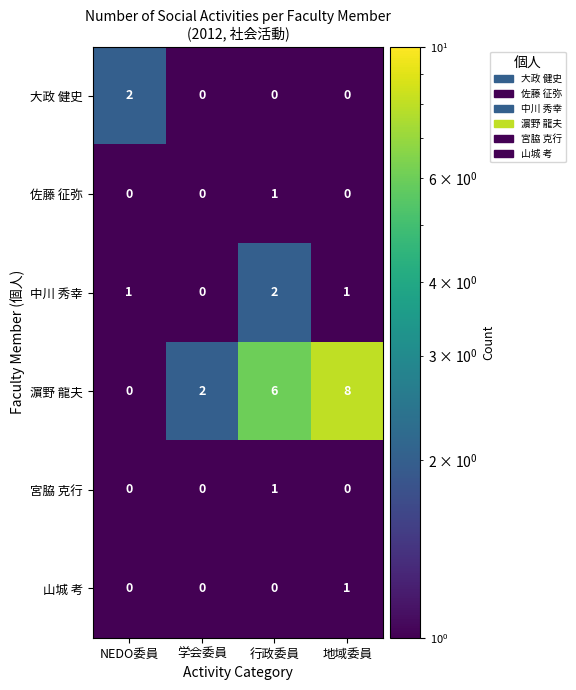

Which series has the largest total across all categories?

濵野 龍夫